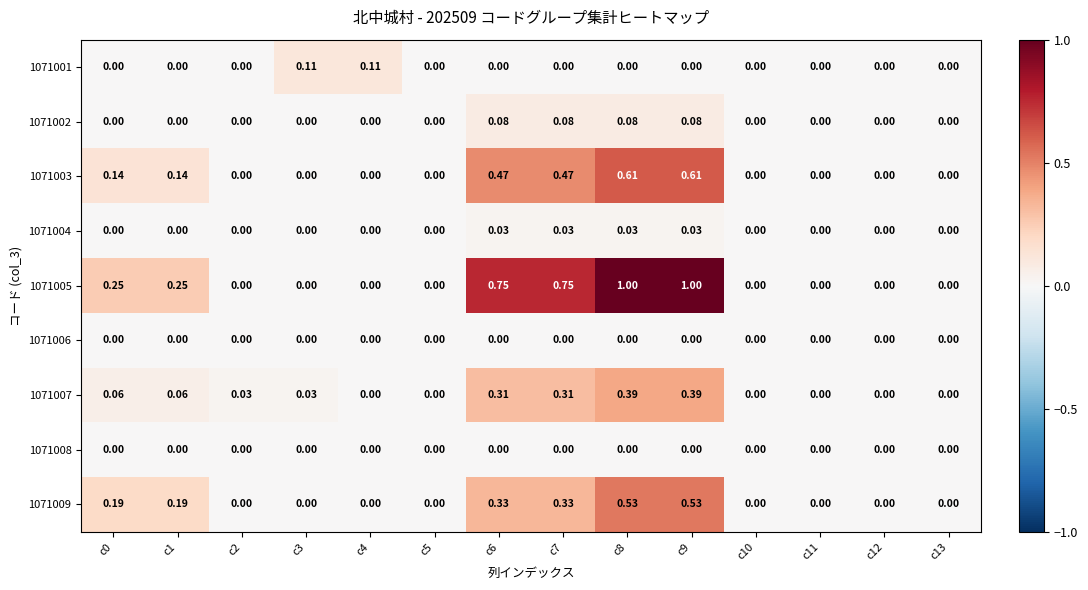

How many positive values does the 1071007 series have?

8